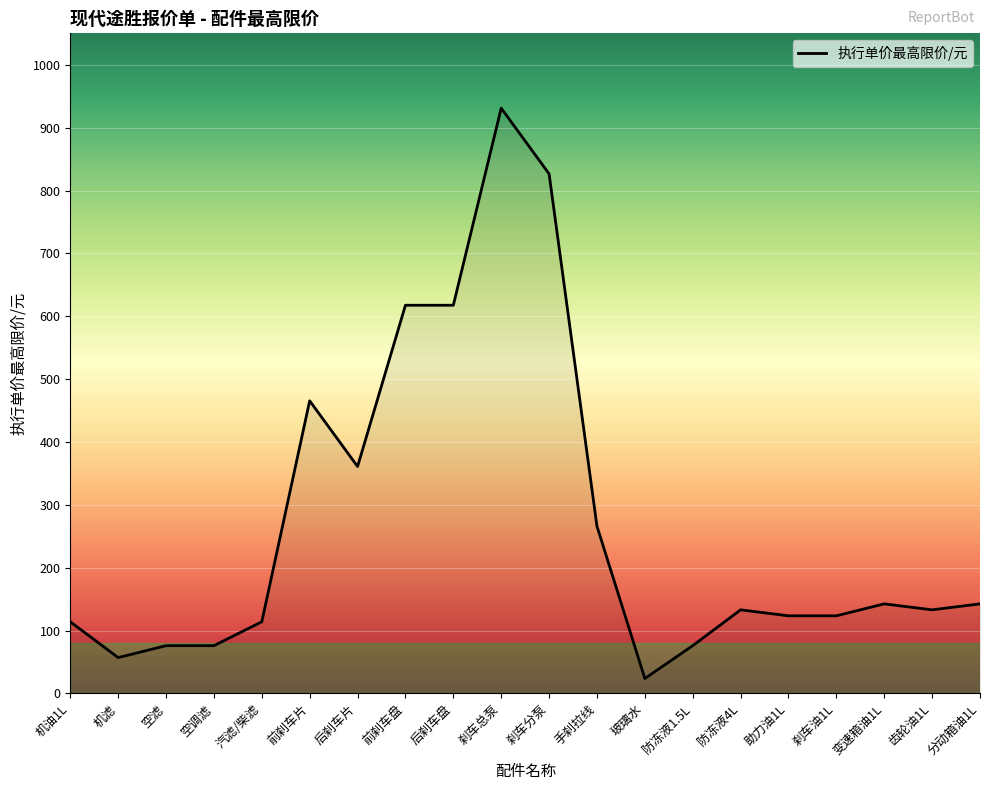

The chart shows a value of 142.5 at 分动箱油1L. True or false?

True